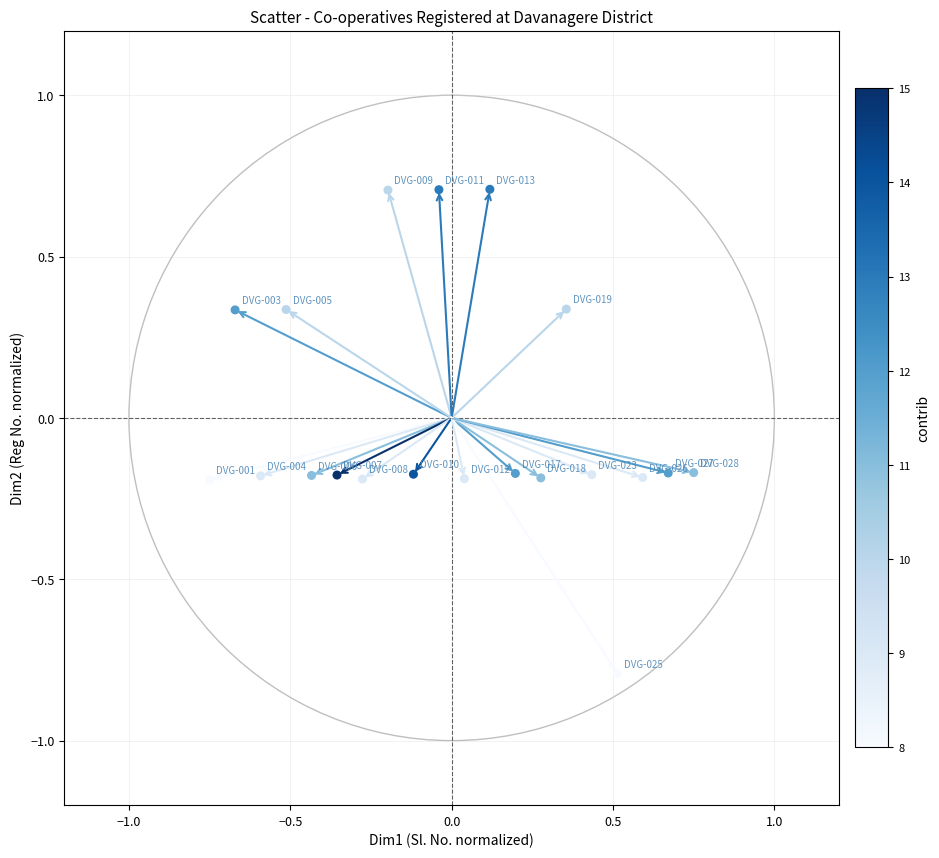

What is the range of X values (max minus min)?

1.5